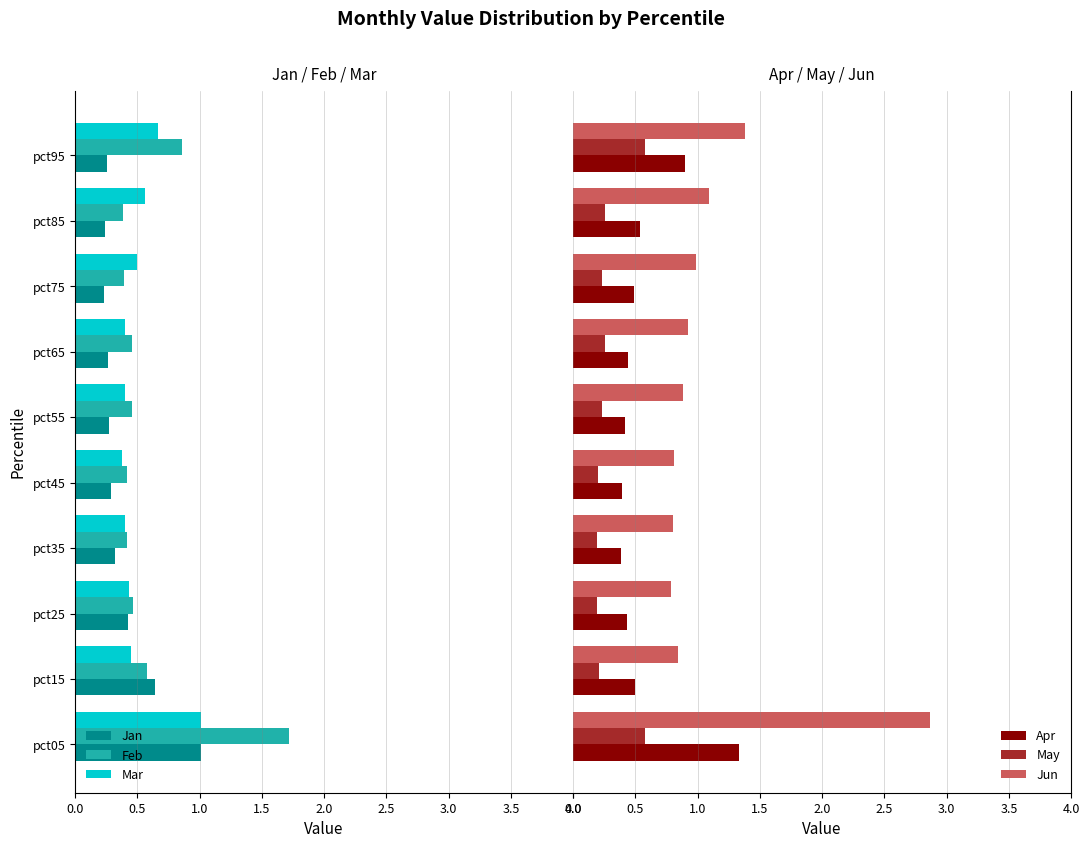

How many categories are shown in the chart?

10